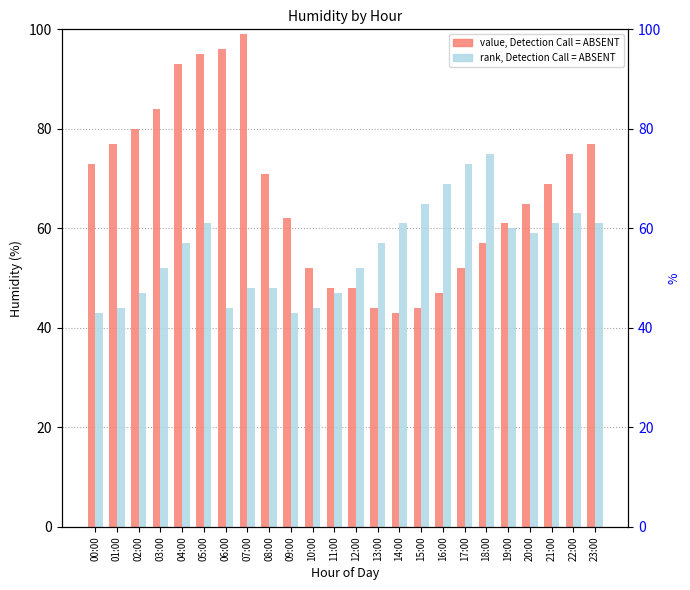

What is the sum of all value, Detection Call = ABSENT values?

1612